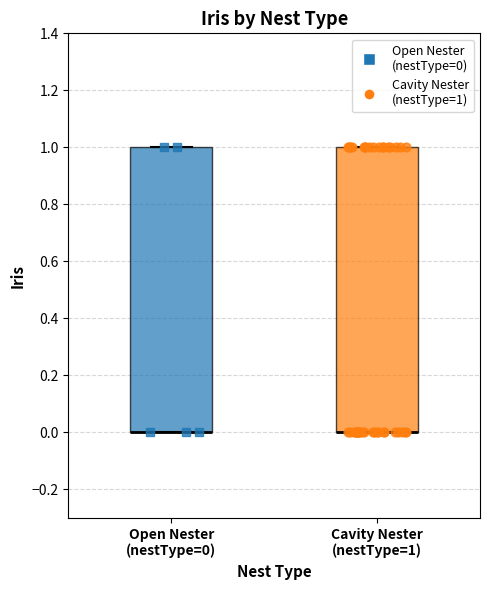

Where is the lower edge of the box for Open Nester (nestType=0) on the y-axis? The values are not printed on the chart, so give them approximately, as read against the axis.

0